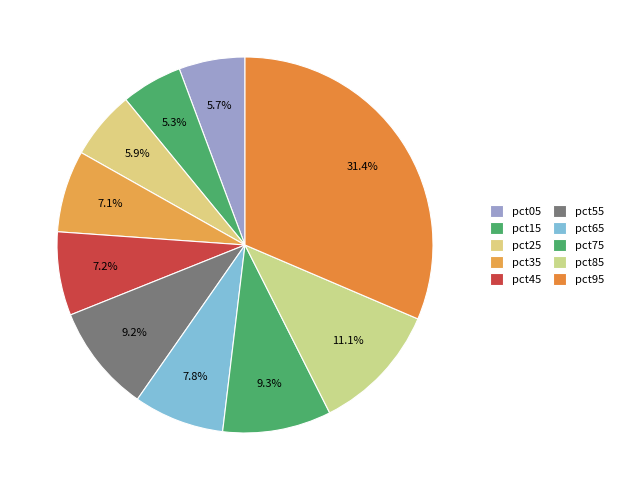

Is there a majority slice in this chart?

No